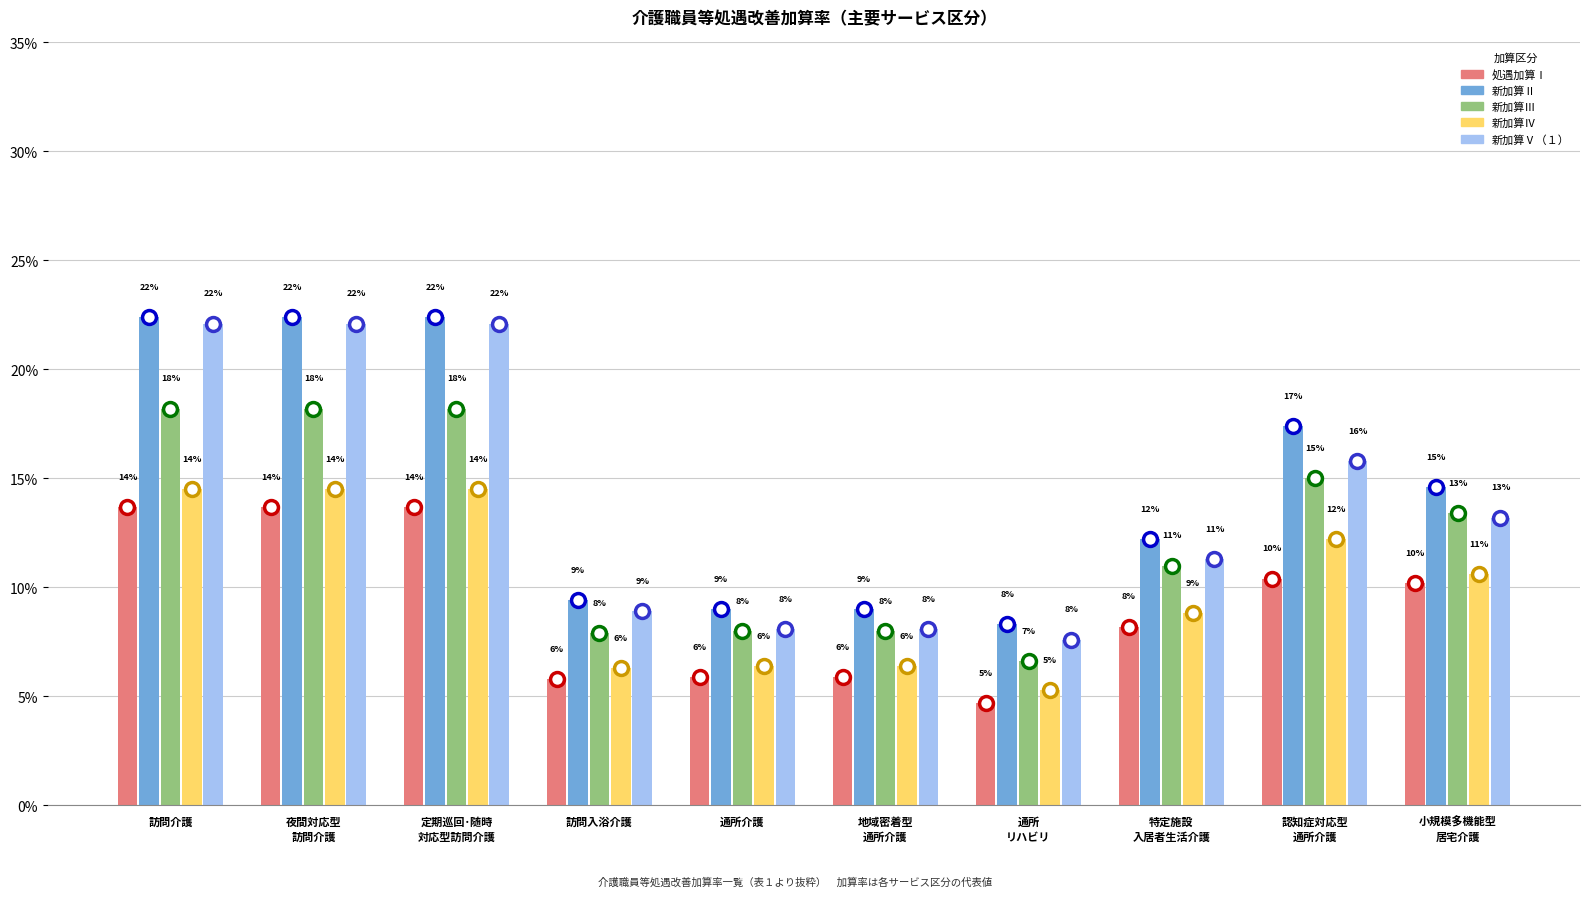

Reading left to right, what are all the values shown in this chart?

処遇加算Ⅰ: 13.7	13.7	13.7	5.8	5.9	5.9	4.7	8.2	10.4	10.2
新加算Ⅱ: 22.4	22.4	22.4	9.4	9.0	9.0	8.3	12.2	17.4	14.6
新加算Ⅲ: 18.2	18.2	18.2	7.9	8.0	8.0	6.6	11.0	15.0	13.4
新加算Ⅳ: 14.5	14.5	14.5	6.3	6.4	6.4	5.3	8.8	12.2	10.6
新加算Ⅴ（１）: 22.1	22.1	22.1	8.9	8.1	8.1	7.6	11.3	15.8	13.2